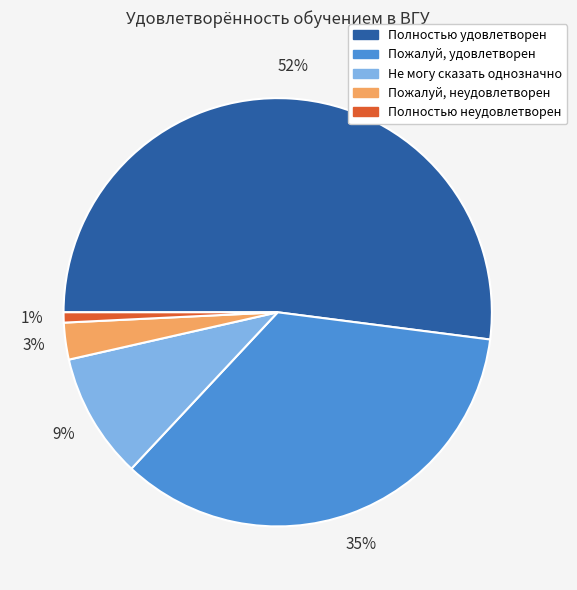

Do Пожалуй, удовлетворен and Полностью удовлетворен together represent more than half of the pie?

Yes